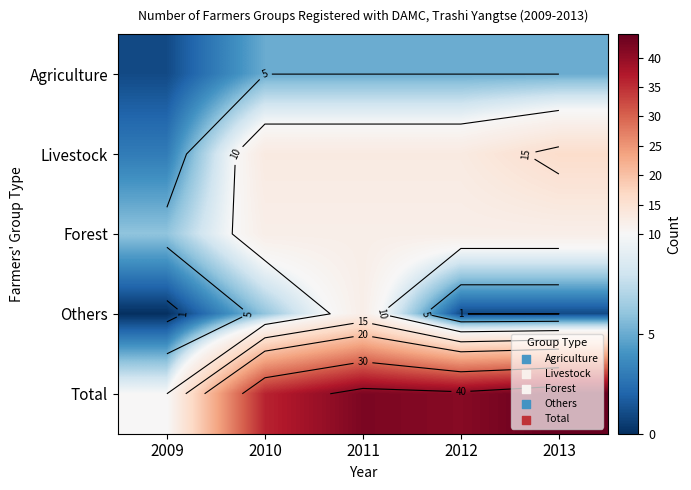

At which label is Livestock closest to 9?

2010